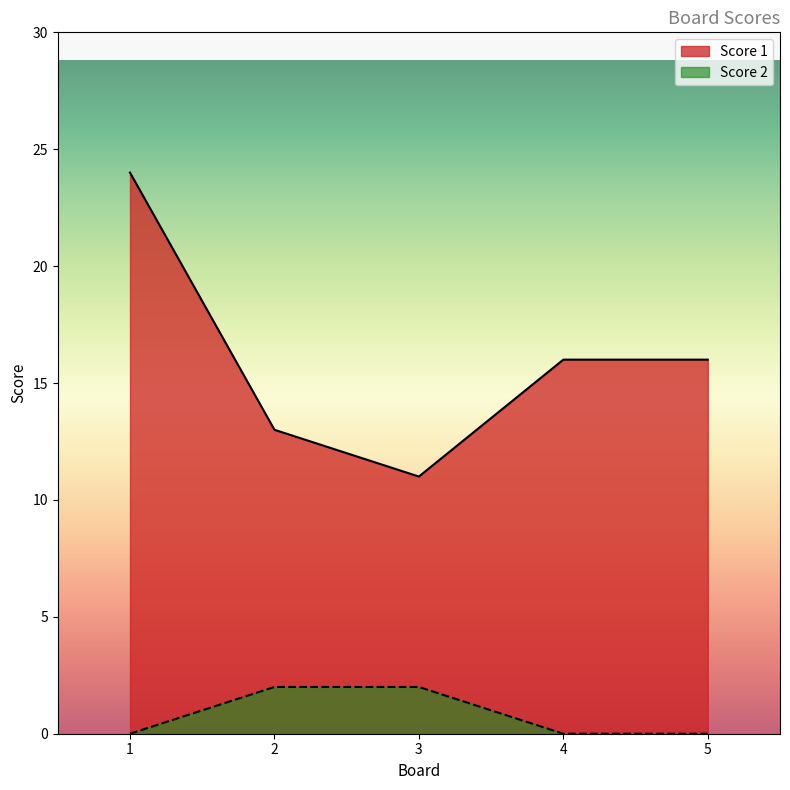

Which series has the largest range (max minus min)?

Score 1